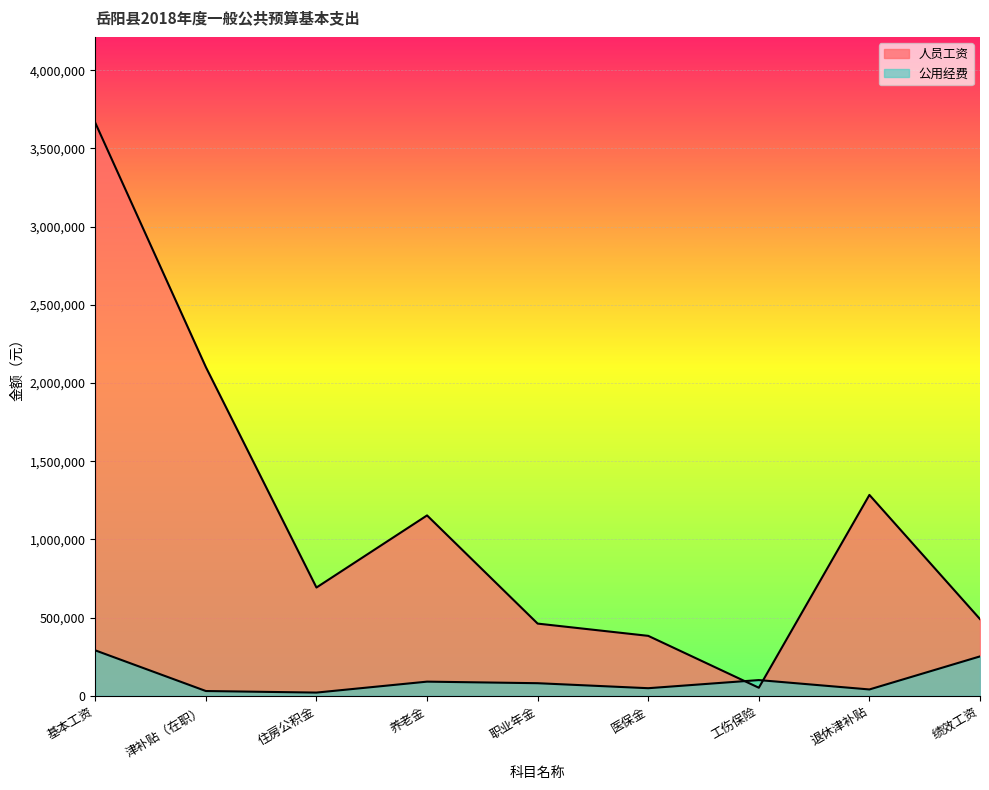

Rank the categories by value from highest to lowest.

基本工资, 津补贴（在职）, 退休津补贴, 养老金, 住房公积金, 绩效工资, 职业年金, 医保金, 工伤保险